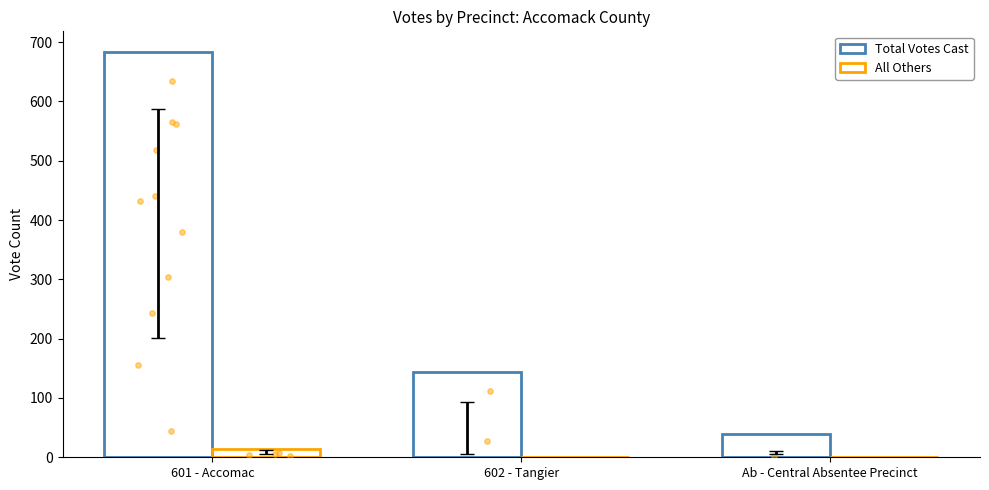

Which series has the largest total across all categories?

Total Votes Cast